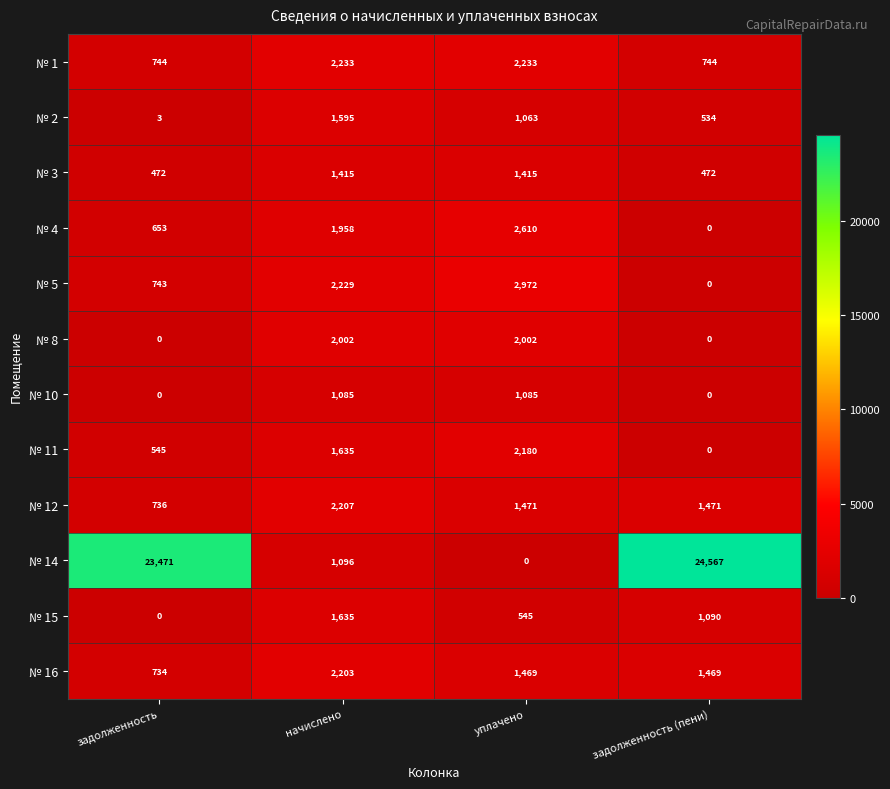

List the series in order of their peak value, highest first.

№ 14, № 5, № 4, № 1, № 12, № 16, № 11, № 8, № 15, № 2, № 3, № 10